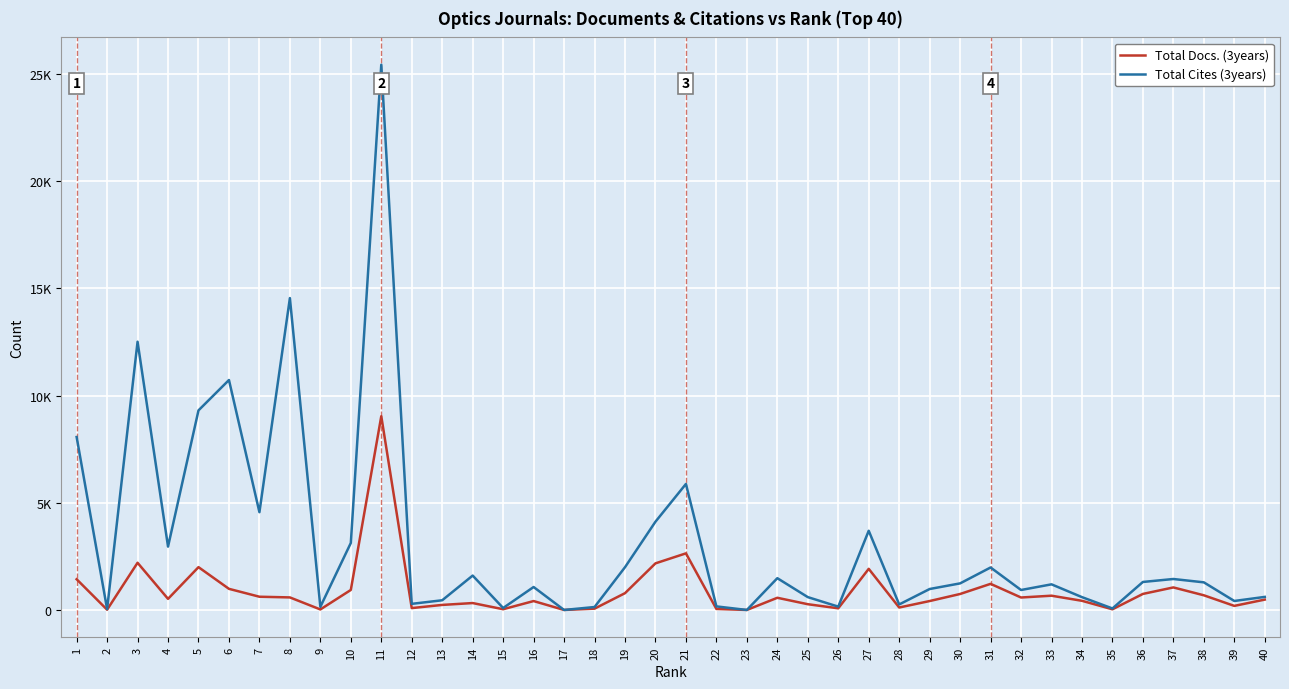

What is the approximate value of Total Cites (3years) at 9, to the nearest 10?

140